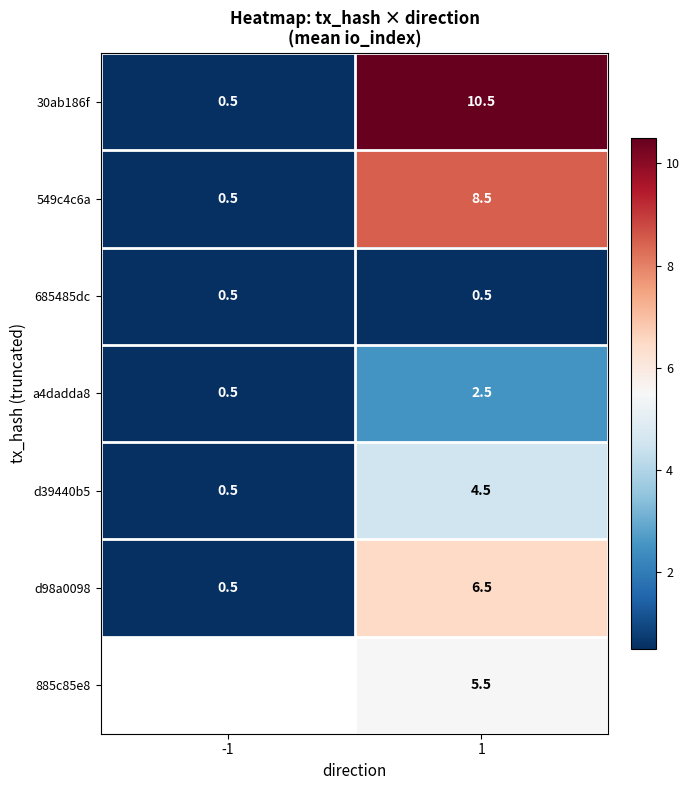

What is the sum of the d39440b5 values at 1 and -1?

5.0